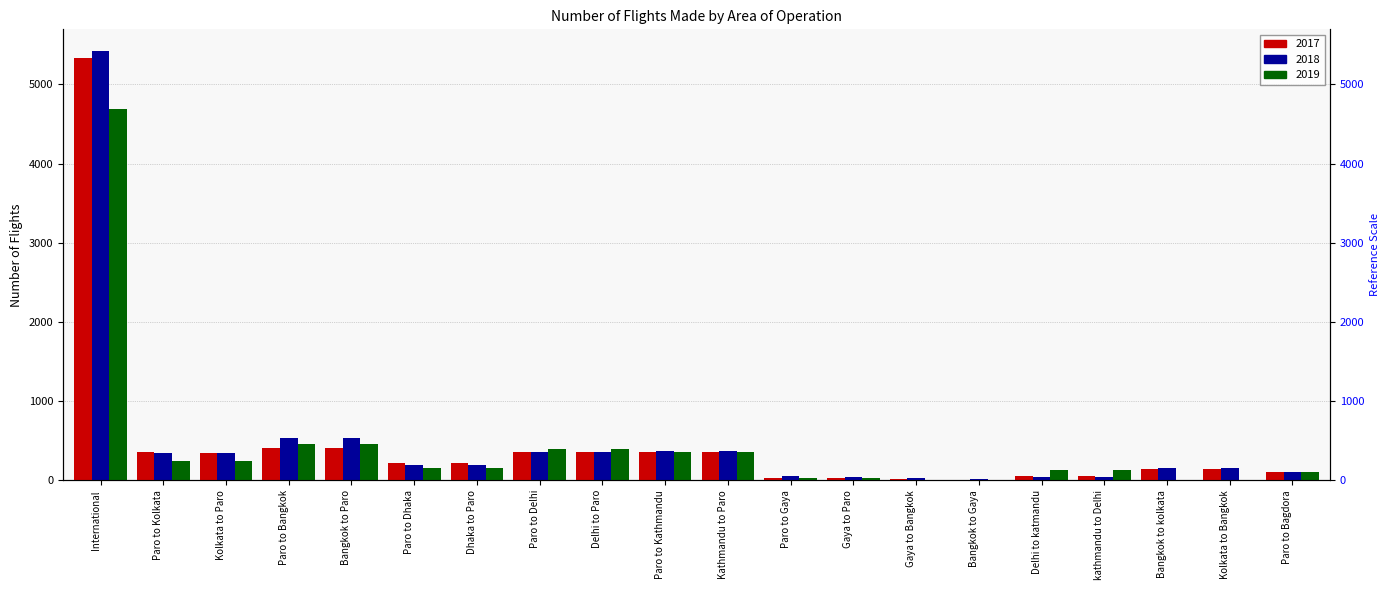

Which category has the highest value in the 2017 series?

International